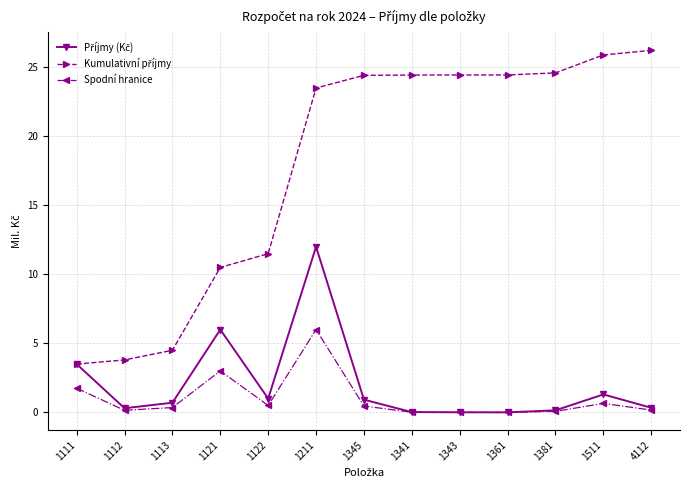

True or false: Spodní hranice has a value of 0.5 at 1345.

True